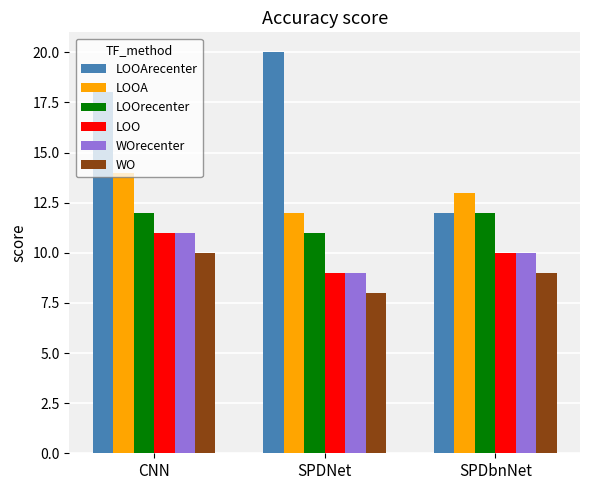

What is the smallest value displayed?

8